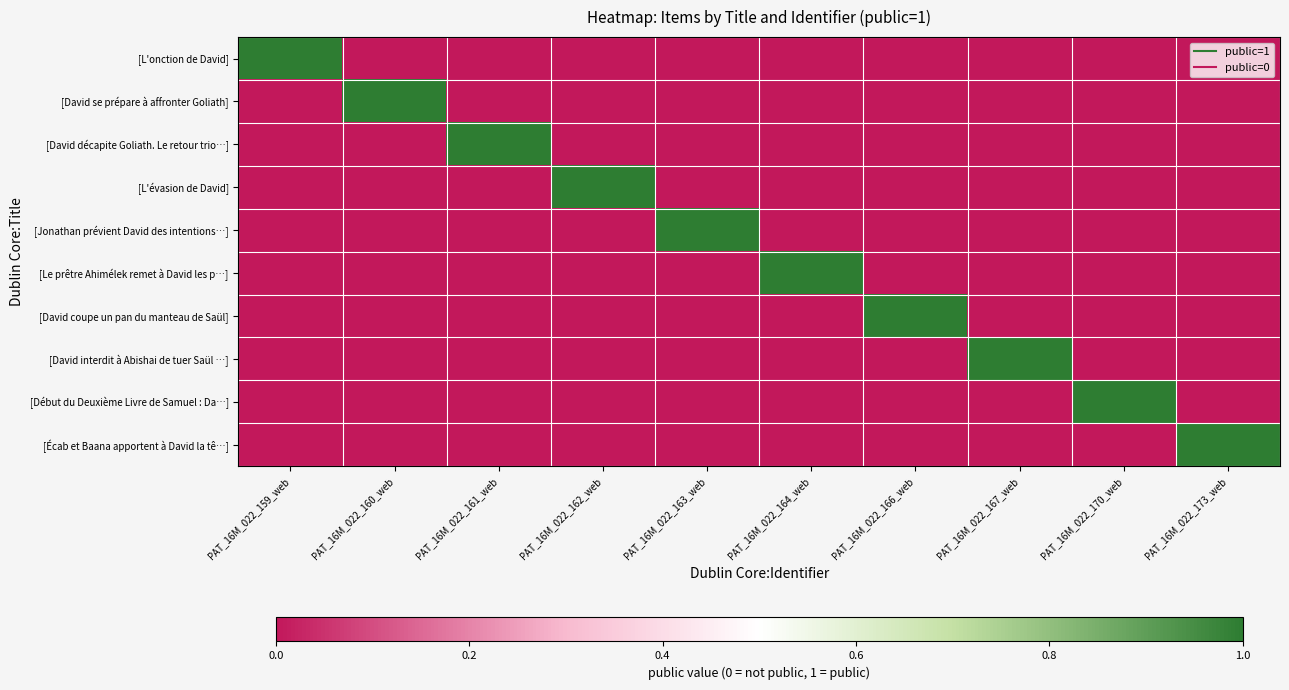

At how many categories does at least one series exceed 0?

10